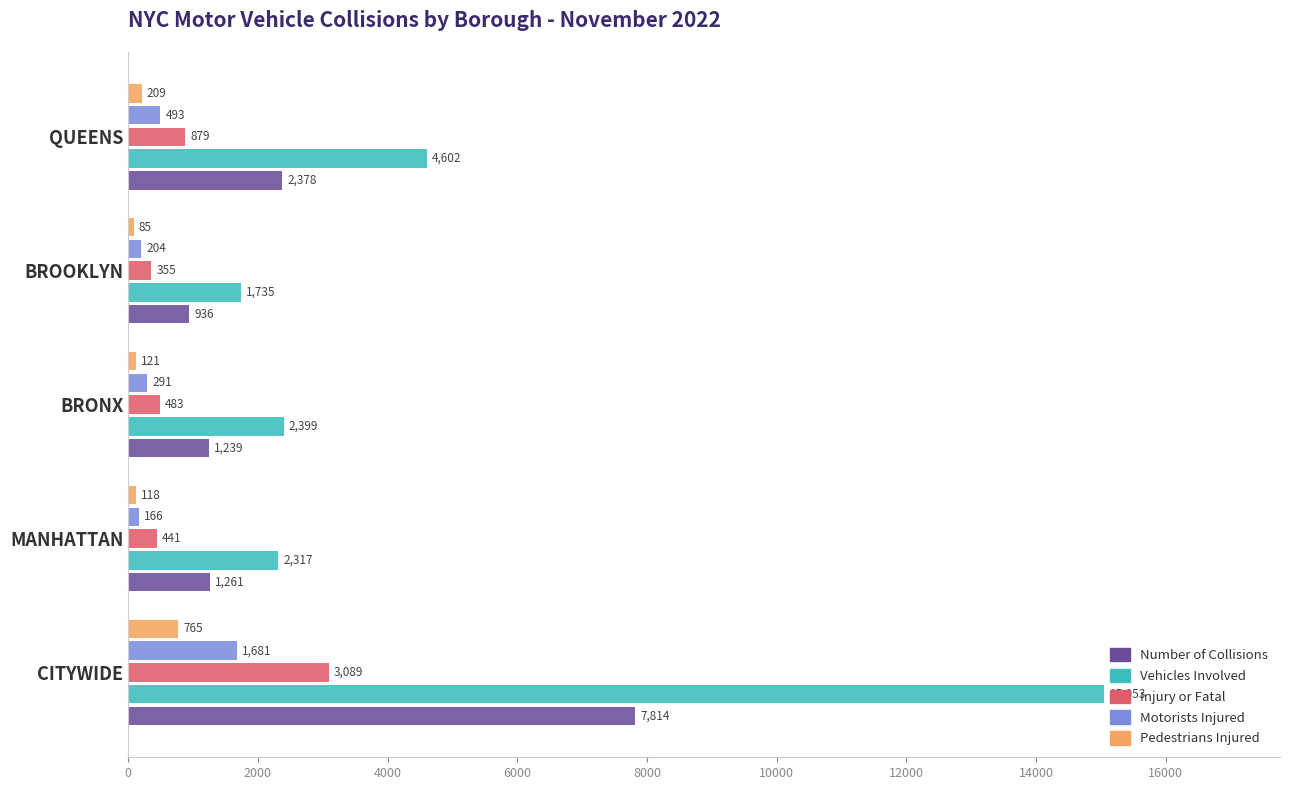

Is it true that Injury or Fatal equals 441 at MANHATTAN?

True